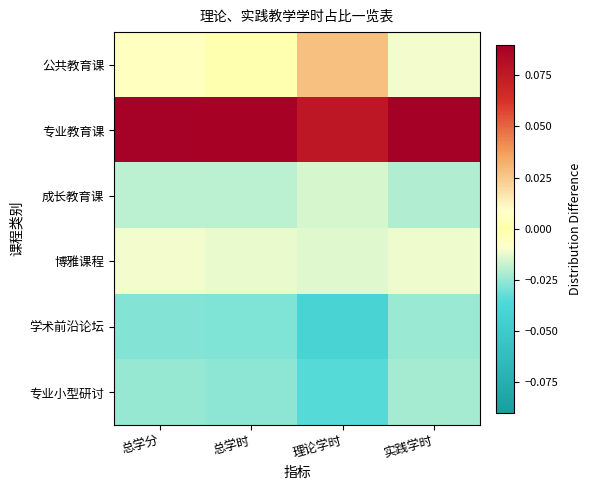

Which has a higher value, 总学时 or 总学分?

总学时